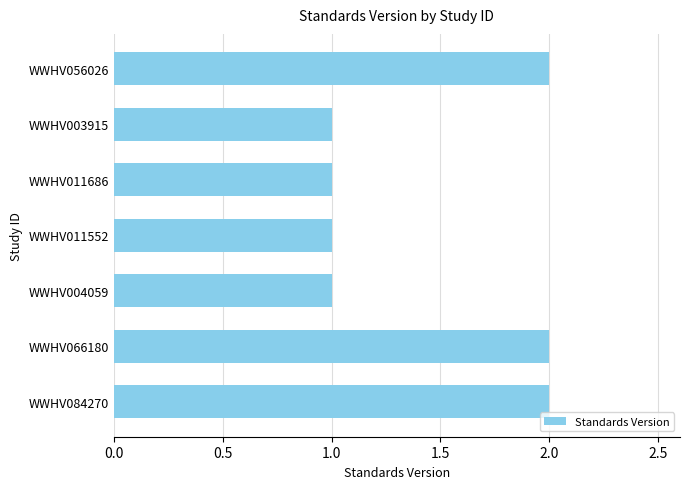

What is the maximum value shown in the chart?

2